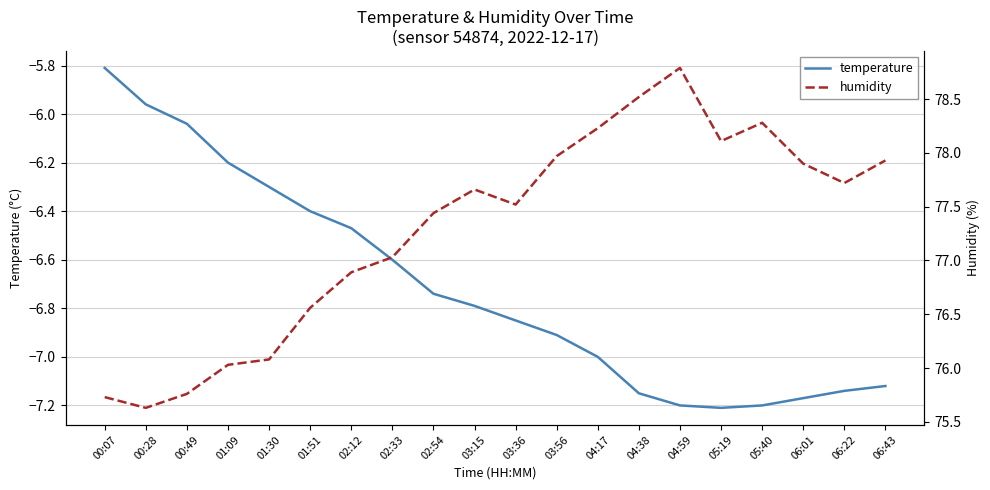

How many lines are shown in the chart?

2